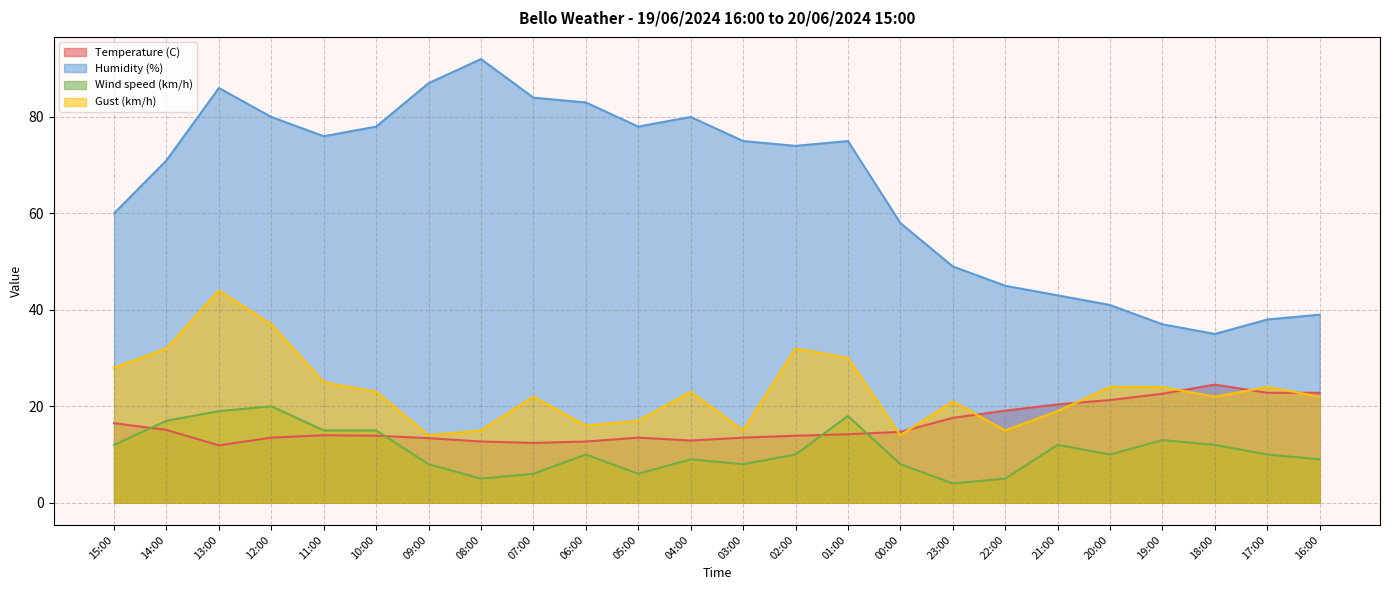

What is the value of the Wind speed (km/h) point at the 13th from the left?

8.0